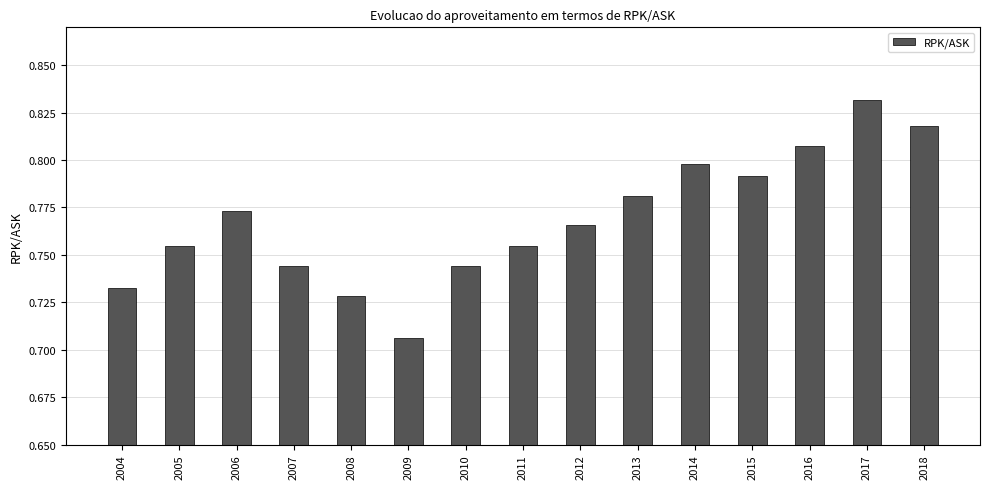

Count the values in the range 0 to 1.

15